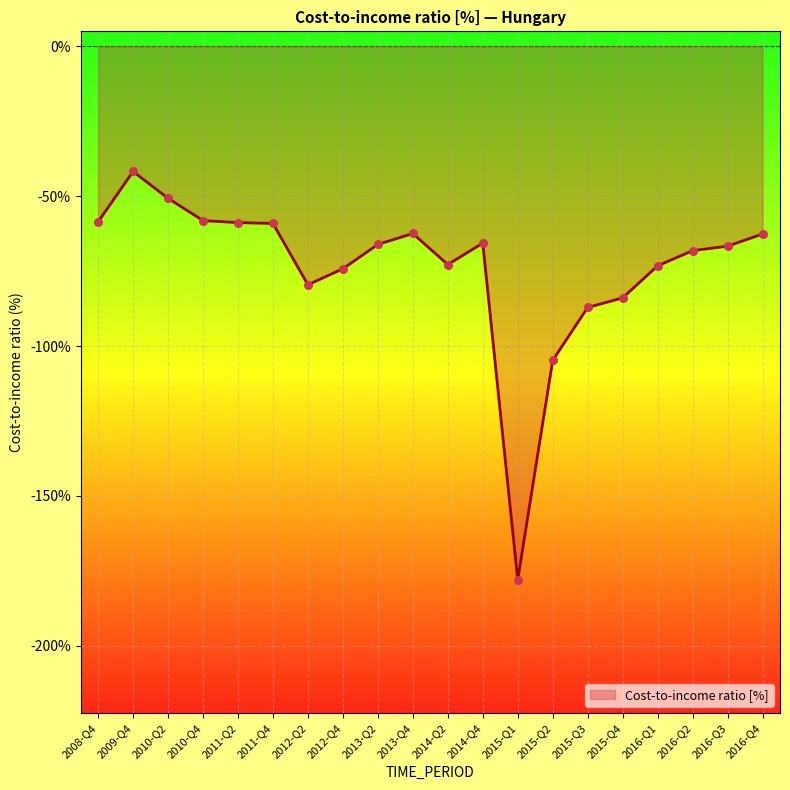

What is the change in value from 2011-Q2 to 2014-Q4?

-6.8